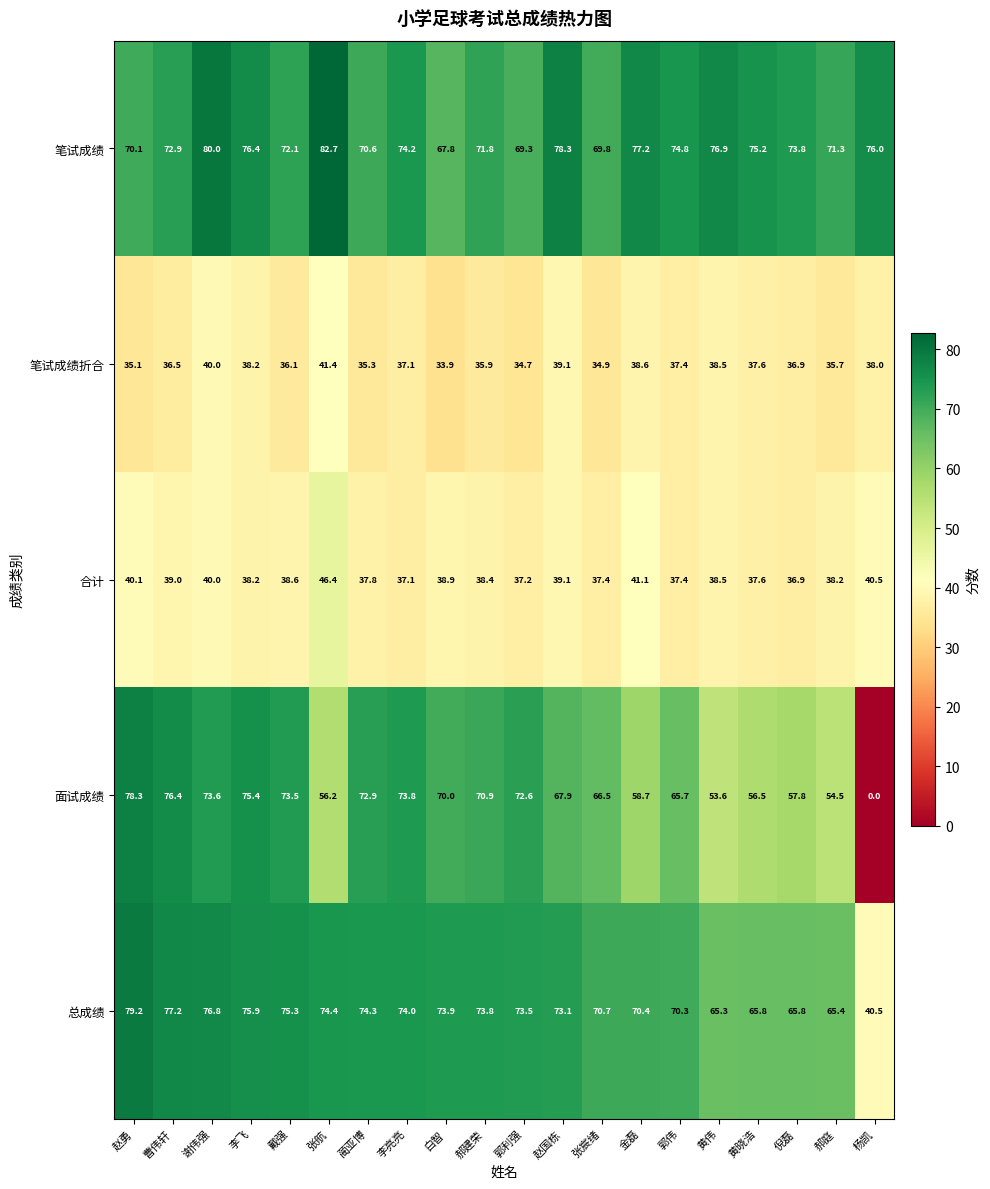

Which series has the largest total across all categories?

笔试成绩